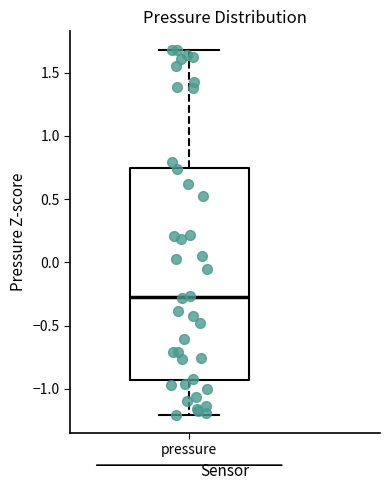

Where does the lower whisker of the box for pressure end on the y-axis? The values are not printed on the chart, so give them approximately, as read against the axis.

-1.20